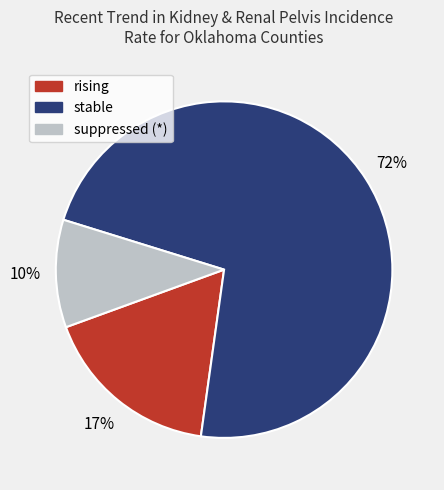

To the nearest percent, what is the average slice percentage?

33%